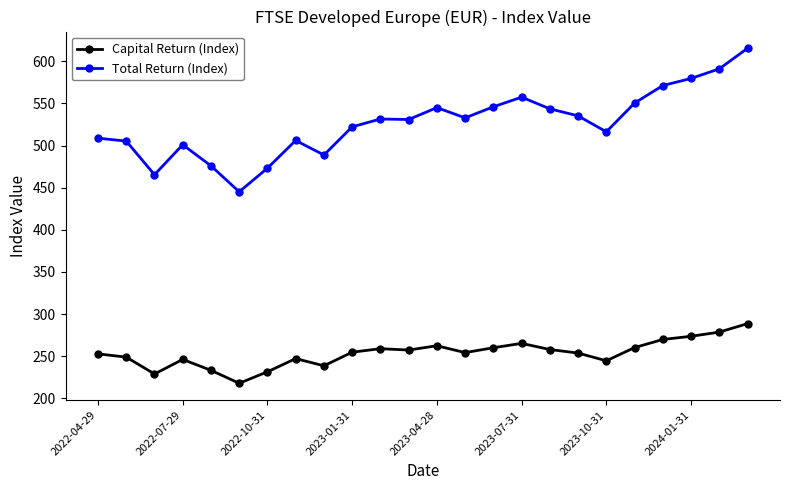

What are all the series names shown in the legend?

Capital Return (Index), Total Return (Index)